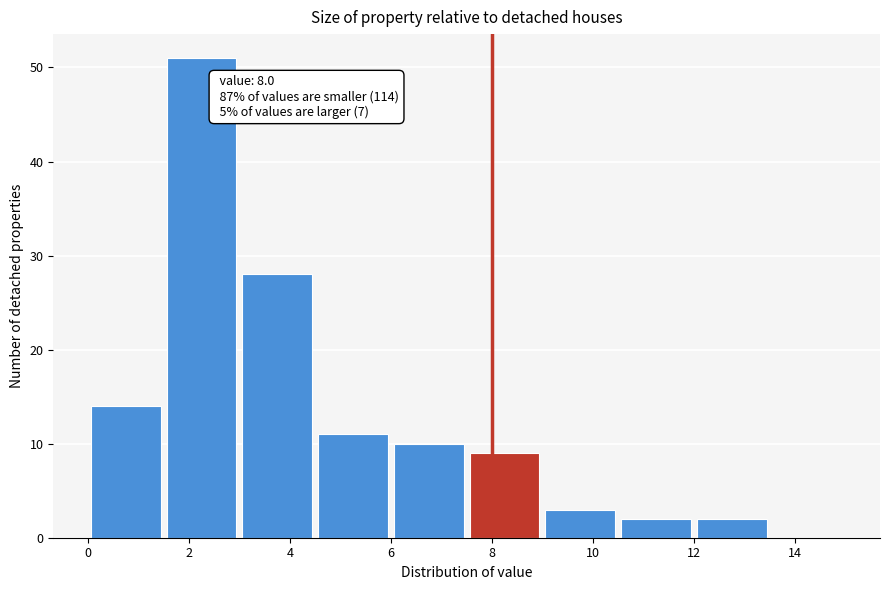

Over which range of the x-axis is the bar tallest?

1.5 to 3.0